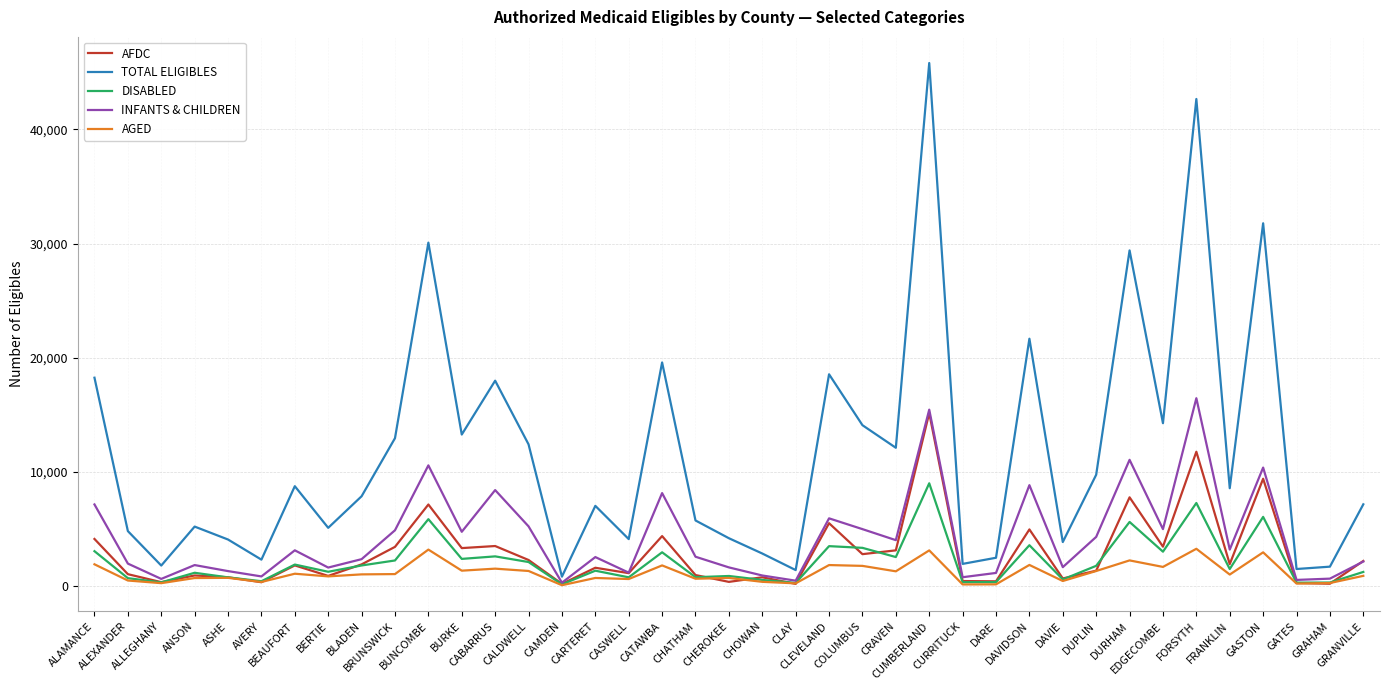

Which series ends up on top after the final intersection of AGED and AFDC?

AFDC